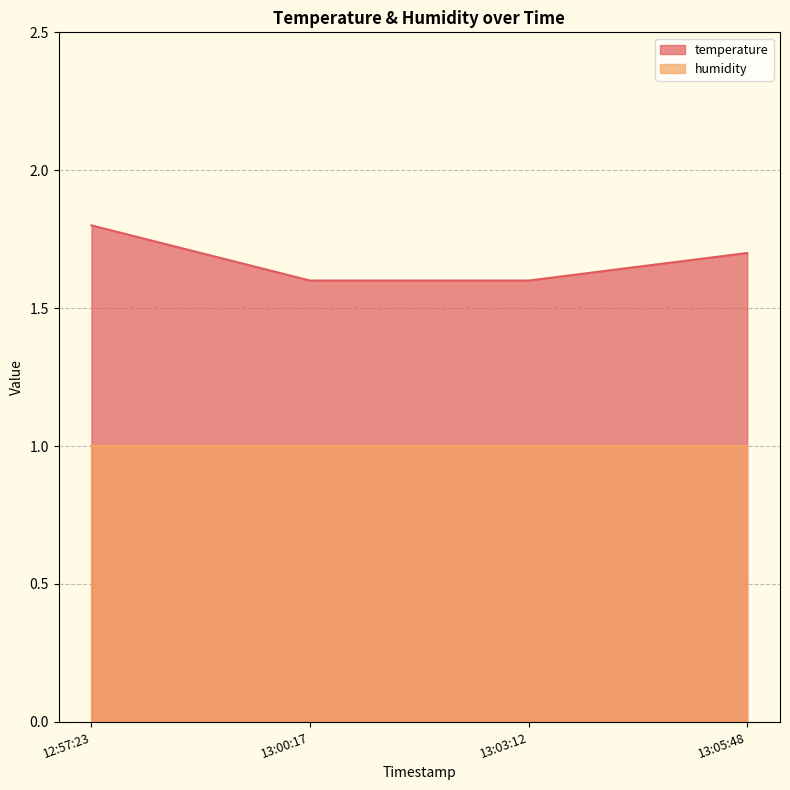

What is the value of the 1st point from the left?

1.8